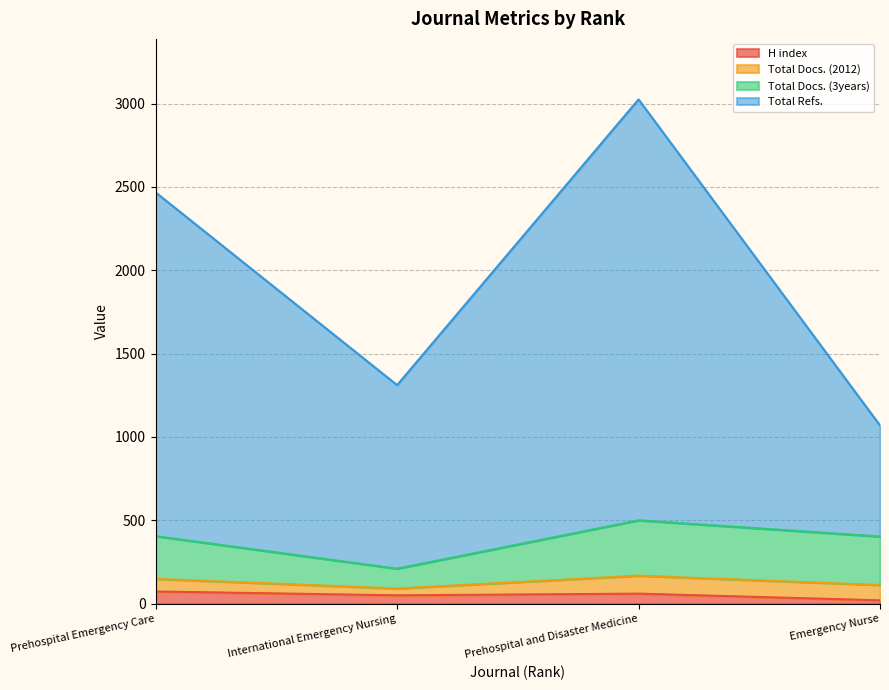

What are all the series names shown in the legend?

H index, Total Docs. (2012), Total Docs. (3years), Total Refs.